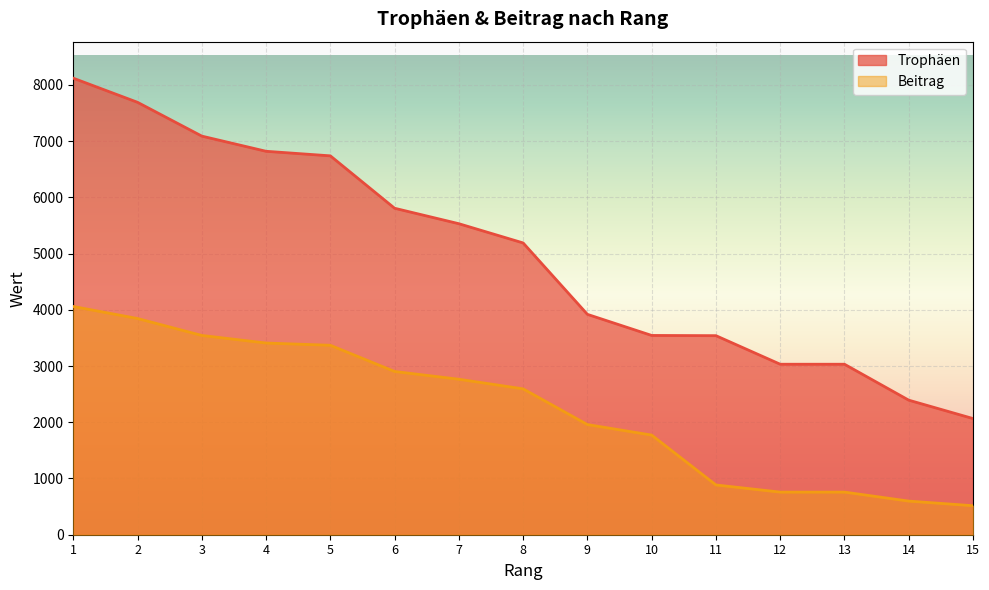

The Trophäen series shows 6316 at 11. True or false?

False